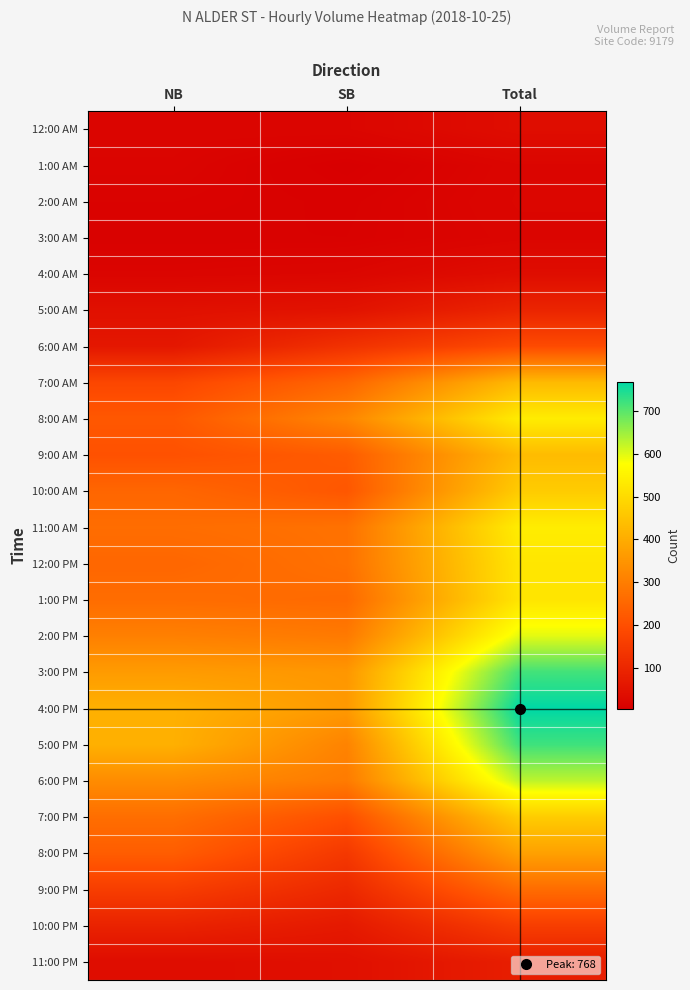

List the series in order of their peak value, lowest first.

3:00 AM, 1:00 AM, 2:00 AM, 12:00 AM, 4:00 AM, 11:00 PM, 5:00 AM, 10:00 PM, 6:00 AM, 9:00 PM, 8:00 PM, 7:00 AM, 9:00 AM, 10:00 AM, 7:00 PM, 1:00 PM, 12:00 PM, 8:00 AM, 11:00 AM, 2:00 PM, 6:00 PM, 3:00 PM, 5:00 PM, 4:00 PM